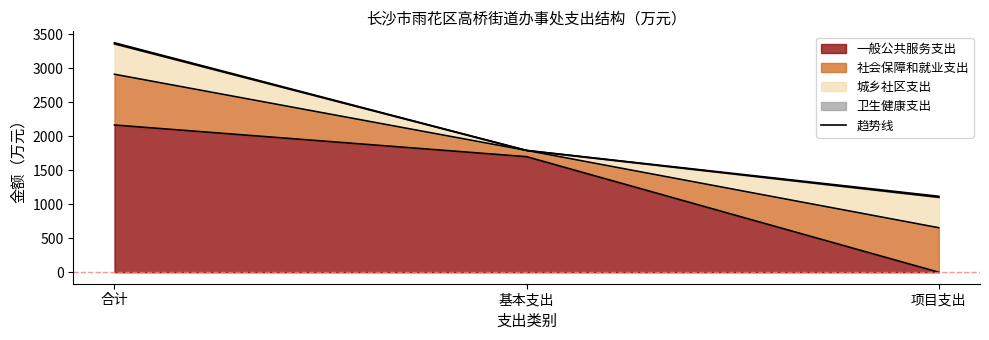

What are all the series names shown in the legend?

一般公共服务支出, 社会保障和就业支出, 城乡社区支出, 卫生健康支出